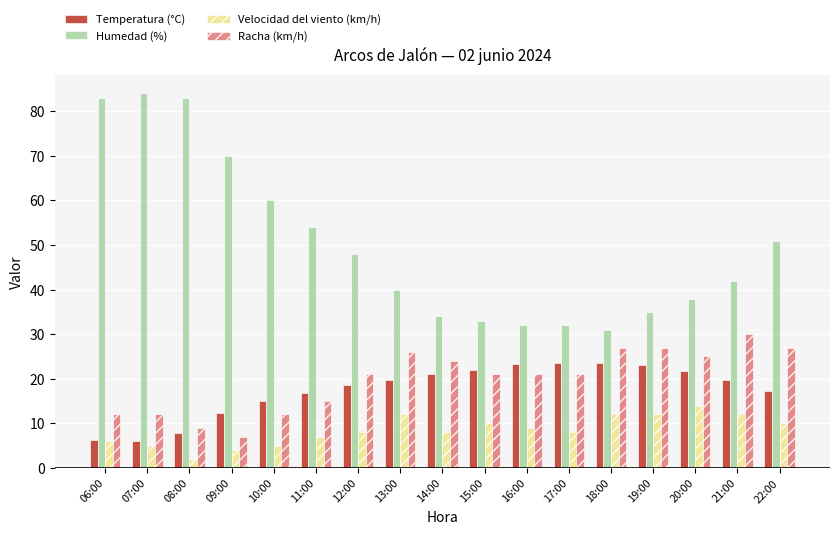

Which series has the largest total across all categories?

Humedad (%)